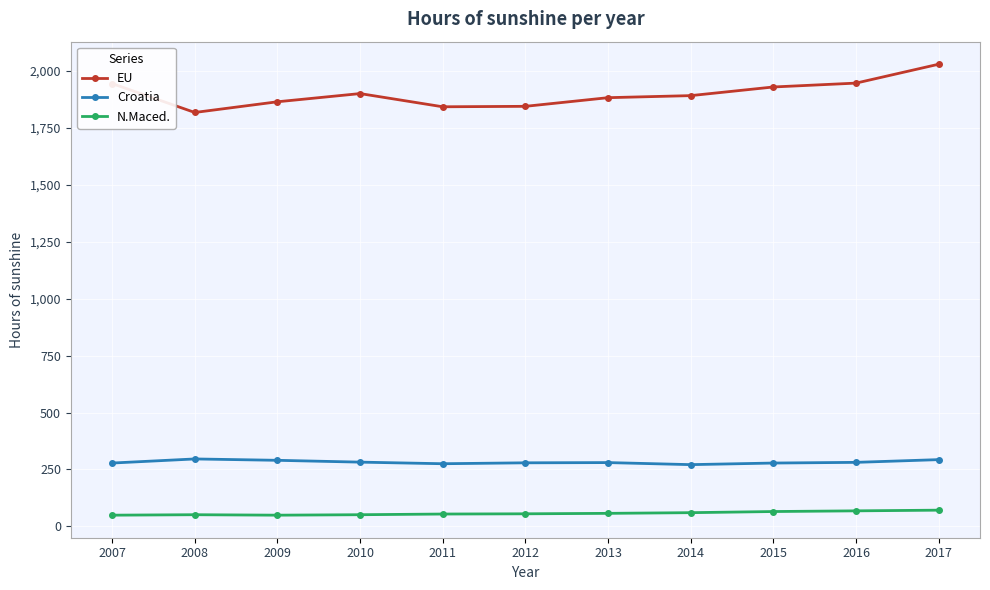

Where does the Croatia series first go above 280?

2008